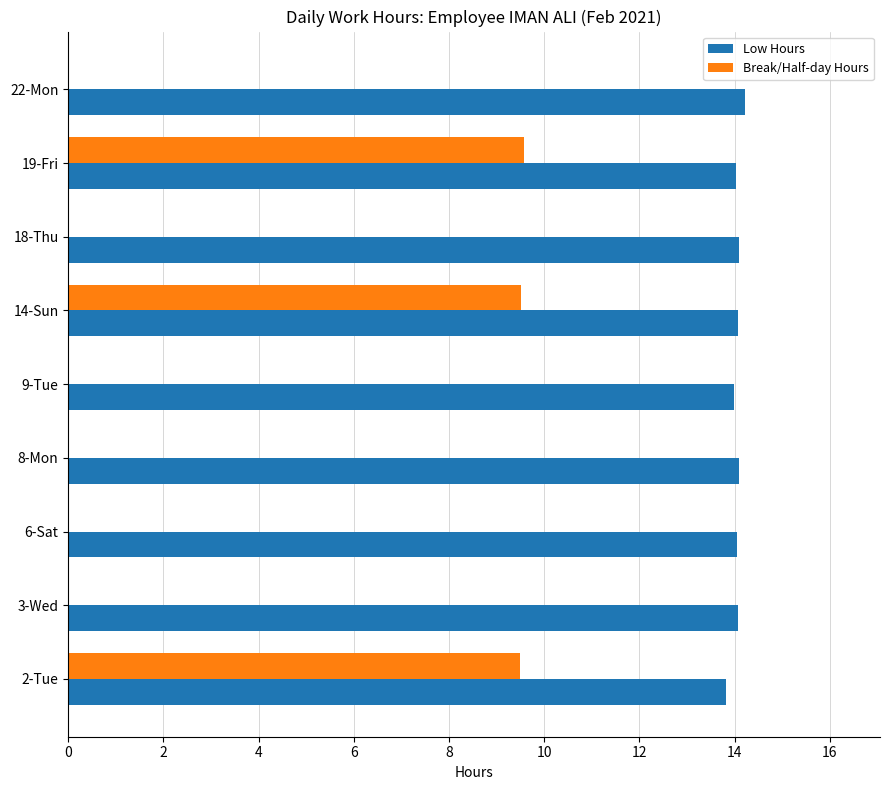

What is the maximum value for Break/Half-day Hours?

9.6